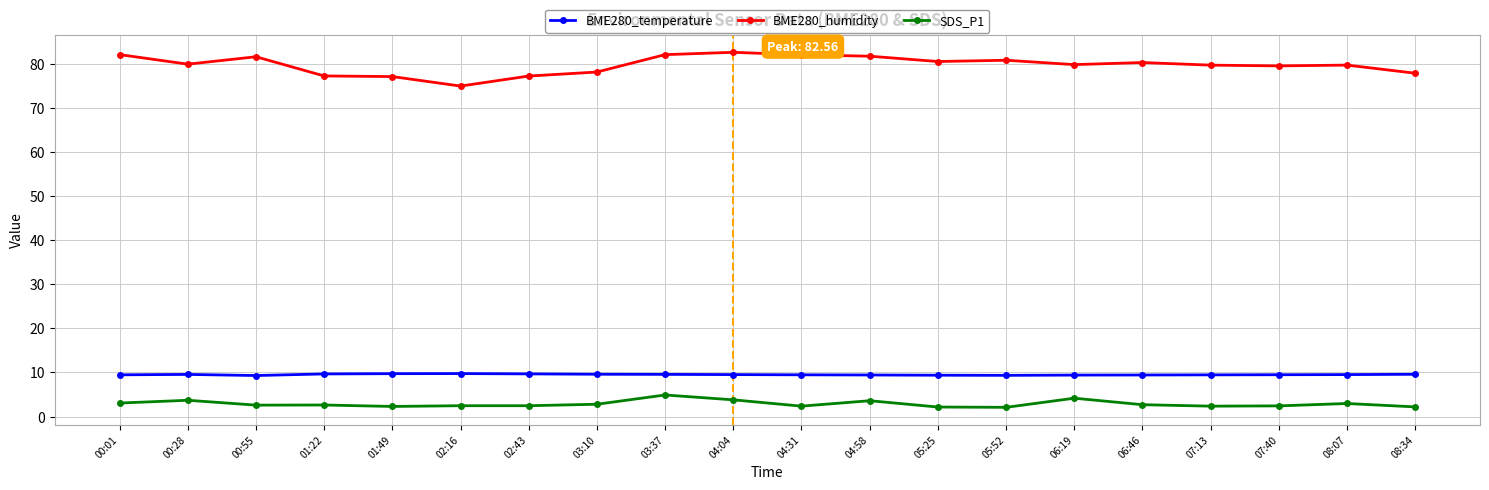

True or false: BME280_humidity has more than 0 interior local peaks.

True